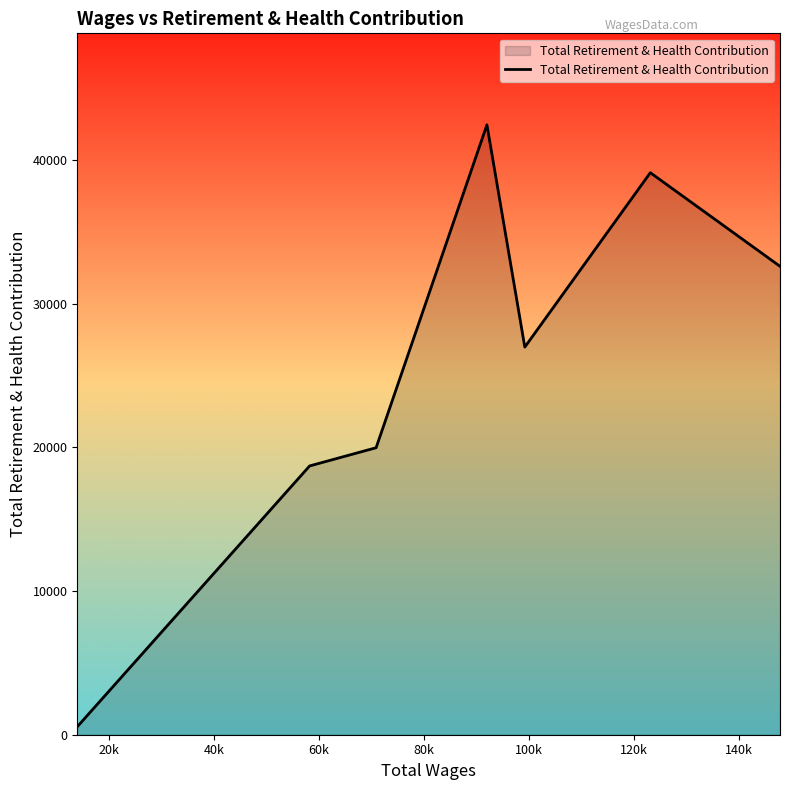

What is the difference between the maximum and minimum values?

41899